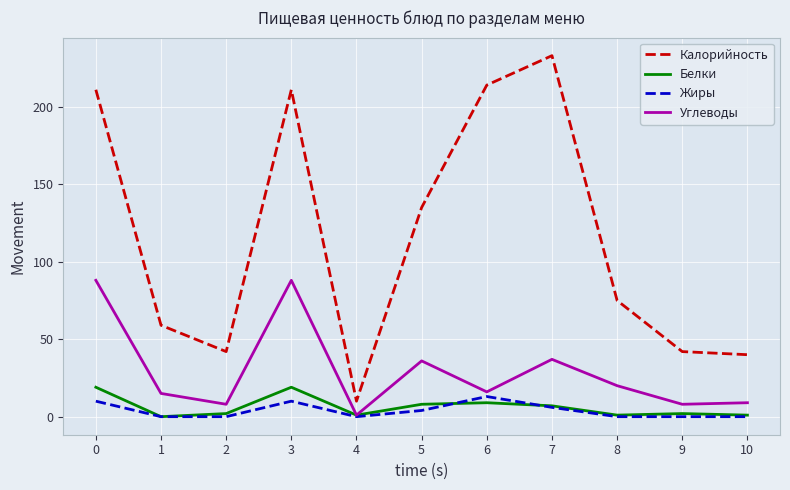

Between 3 and 7, which series saw the biggest shift?

Углеводы